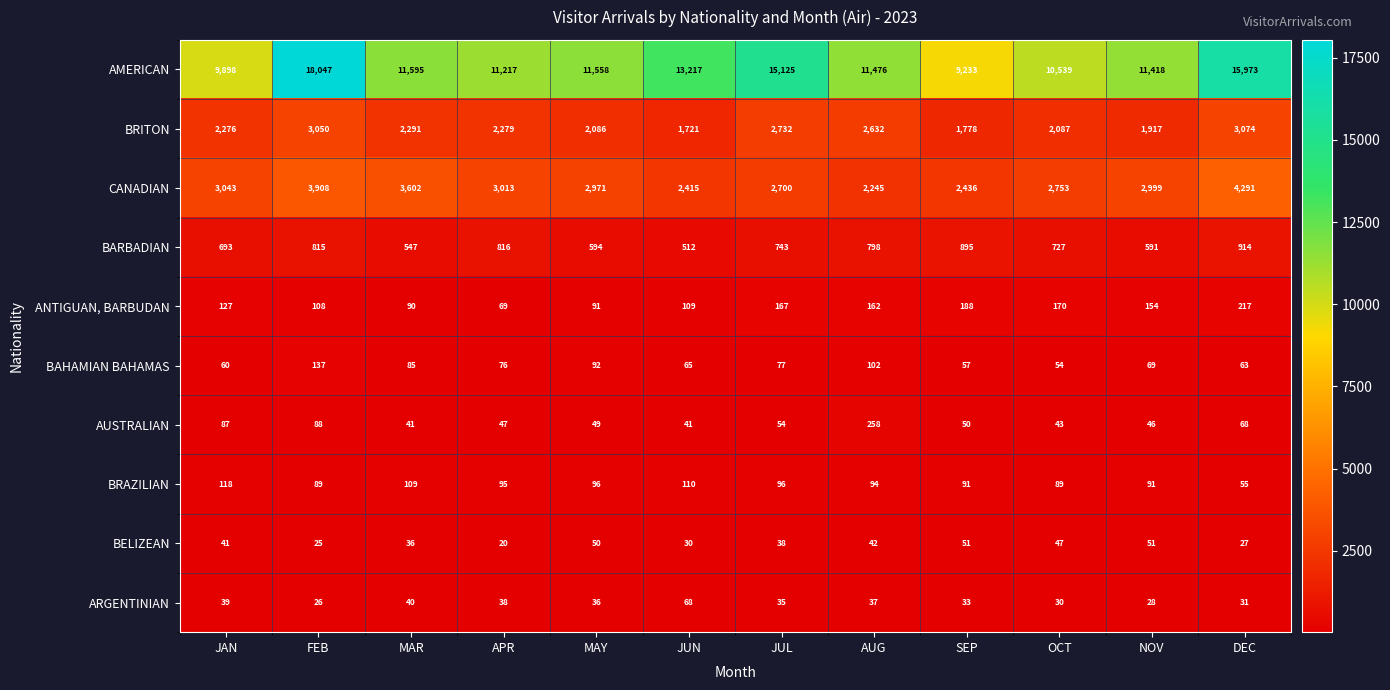

What is the difference between the maximum and minimum values in the BRITON series?

1353